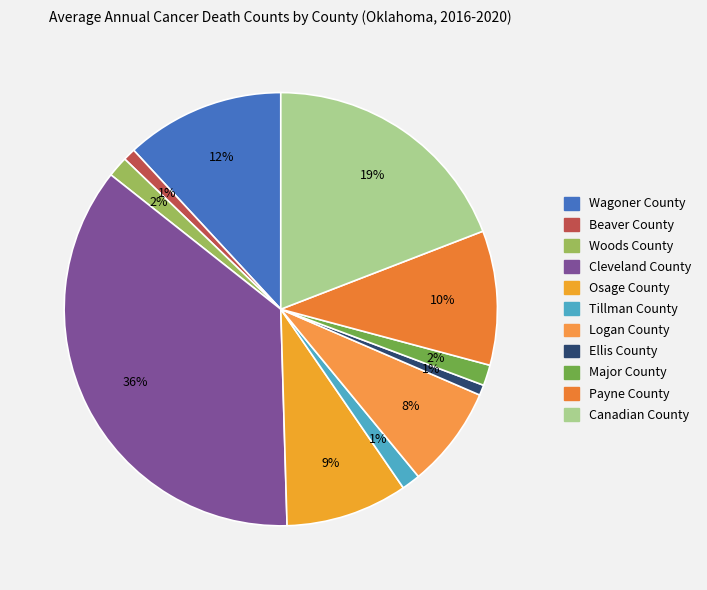

Which category has the smallest portion of the pie?

Ellis County